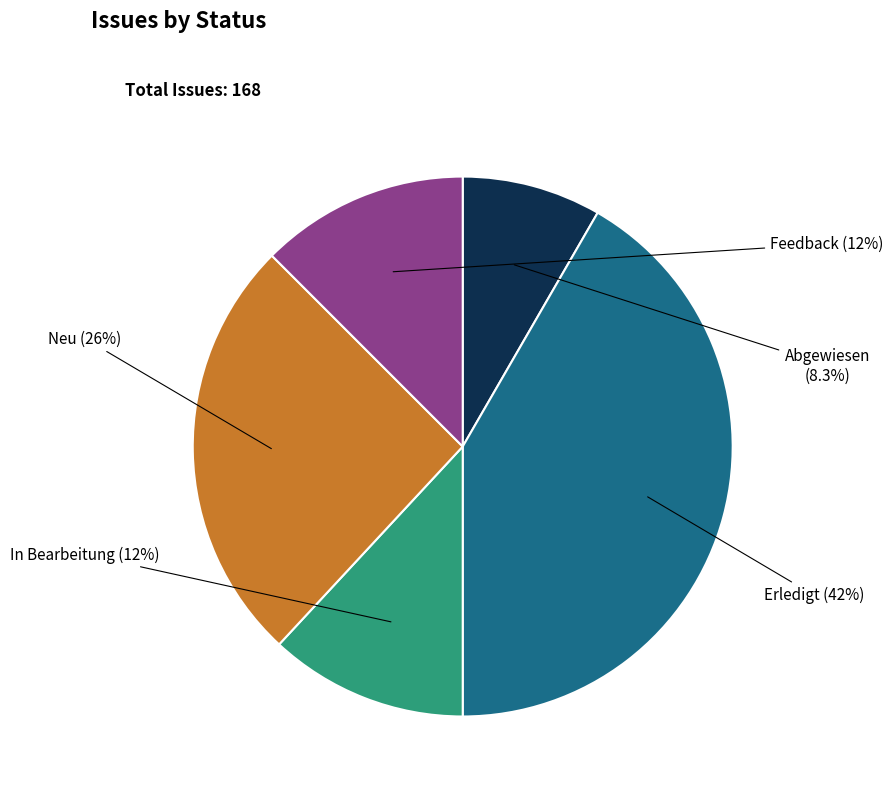

Is there any slice that represents more than half of the pie?

No